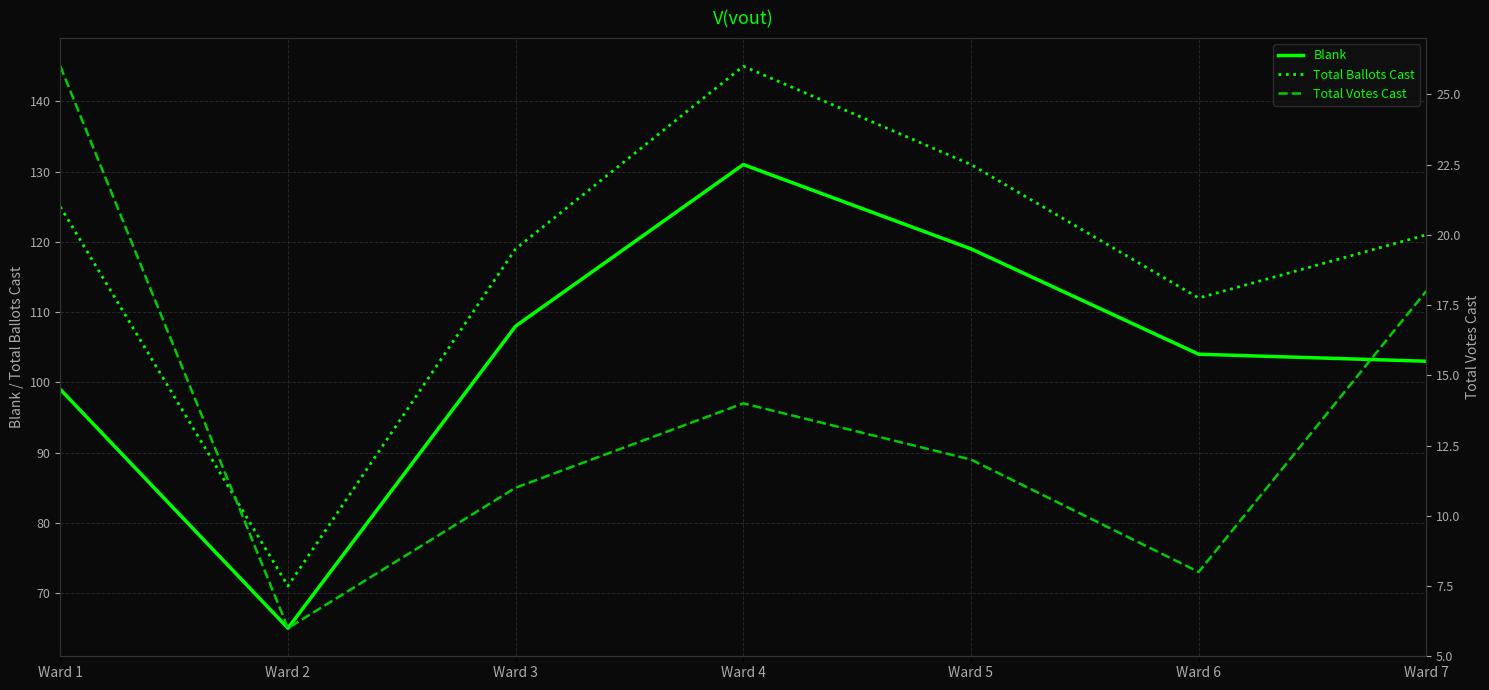

How many values in the Blank series exceed 104?

3